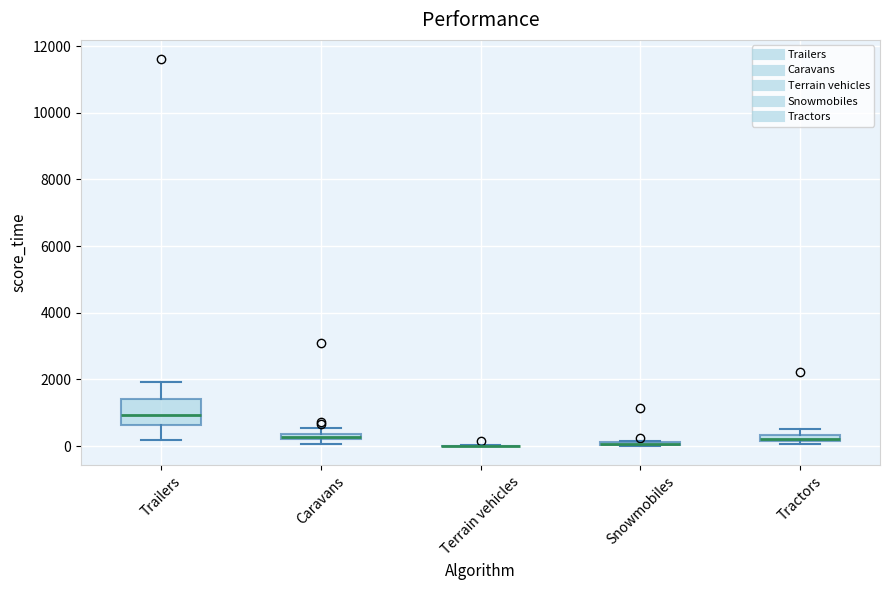

Which box is the tallest, from its lower edge to its upper edge?

Trailers